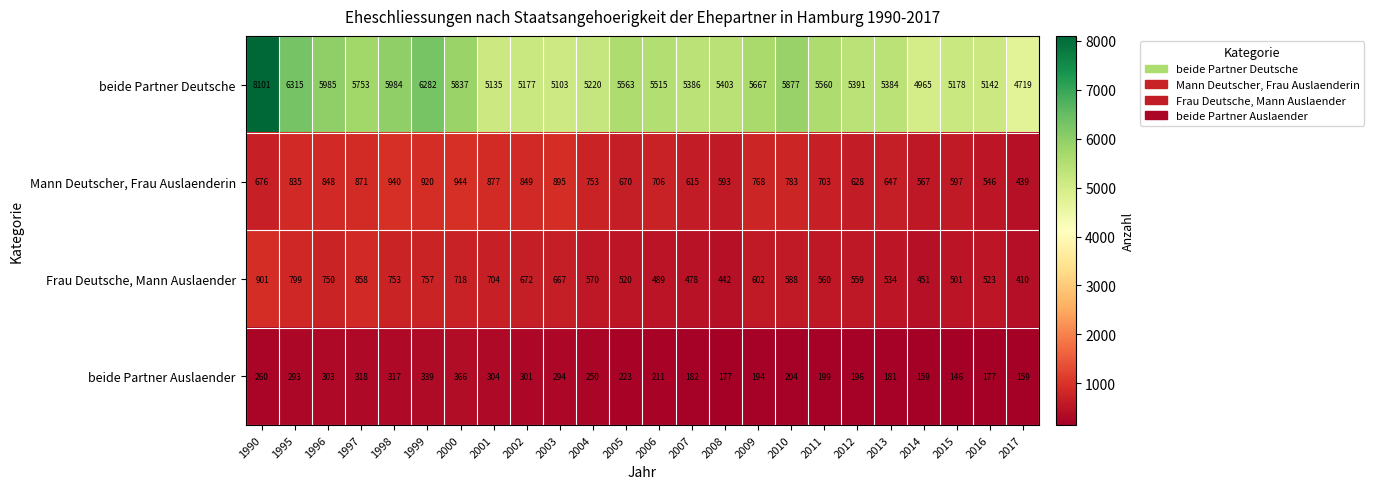

The value of Mann Deutscher, Frau Auslaenderin at 1998 is 1547. True or false?

False